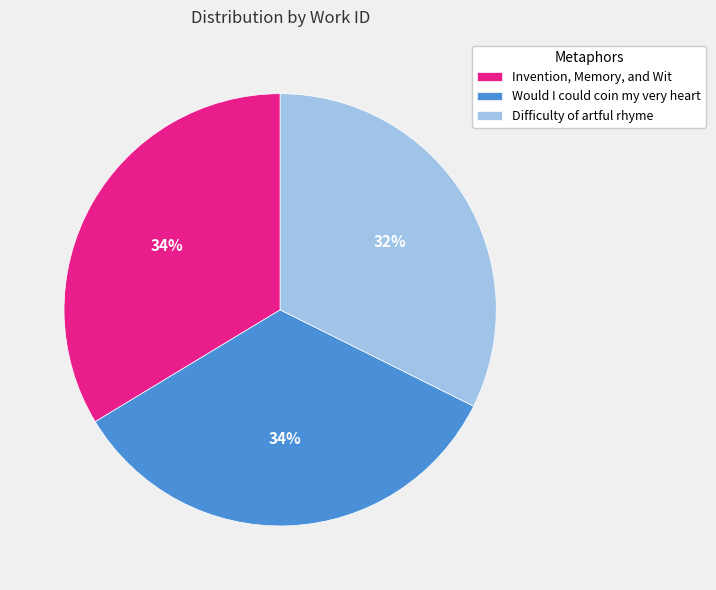

Is there any slice that represents more than half of the pie?

No